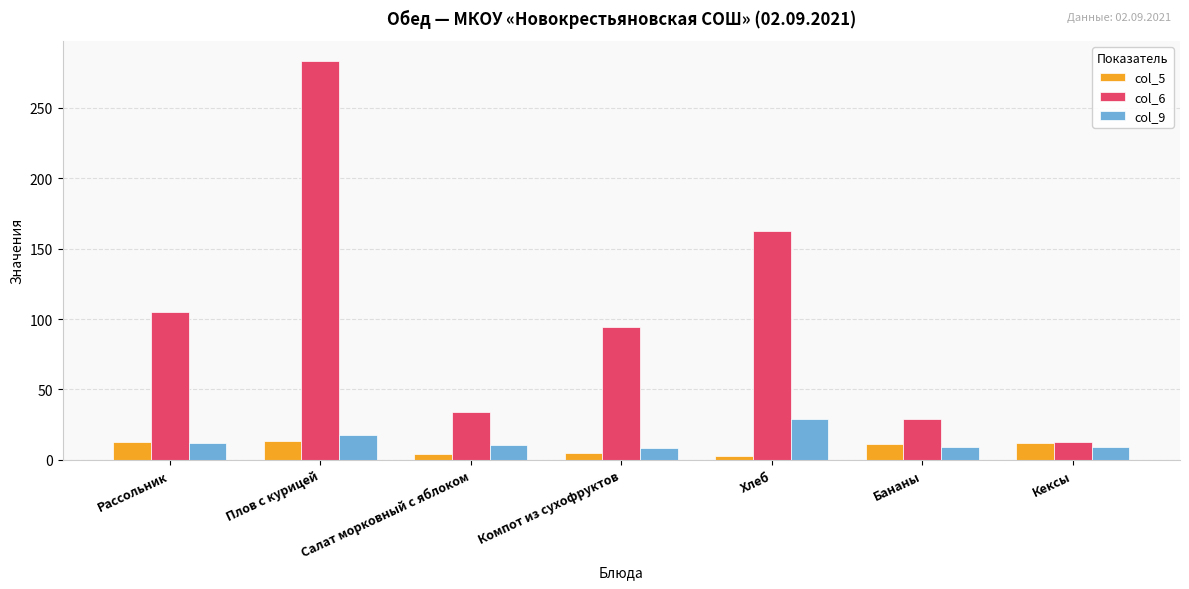

Which label corresponds to the largest value in the chart?

Плов с курицей